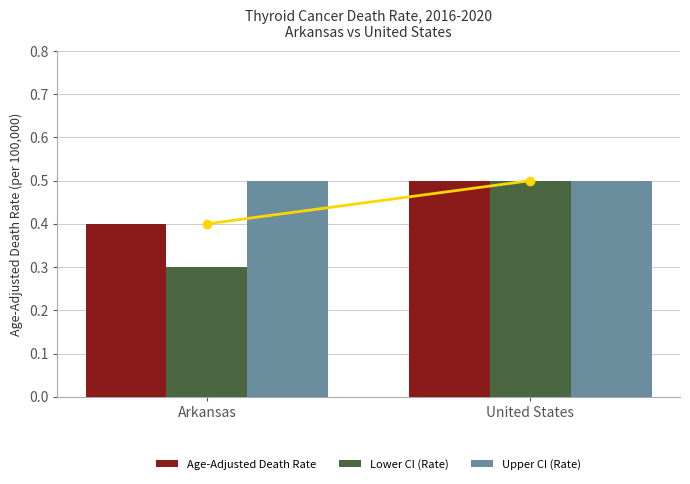

Is the value of Lower CI (Rate) at Arkansas greater than the value of Upper CI (Rate) at Arkansas?

No